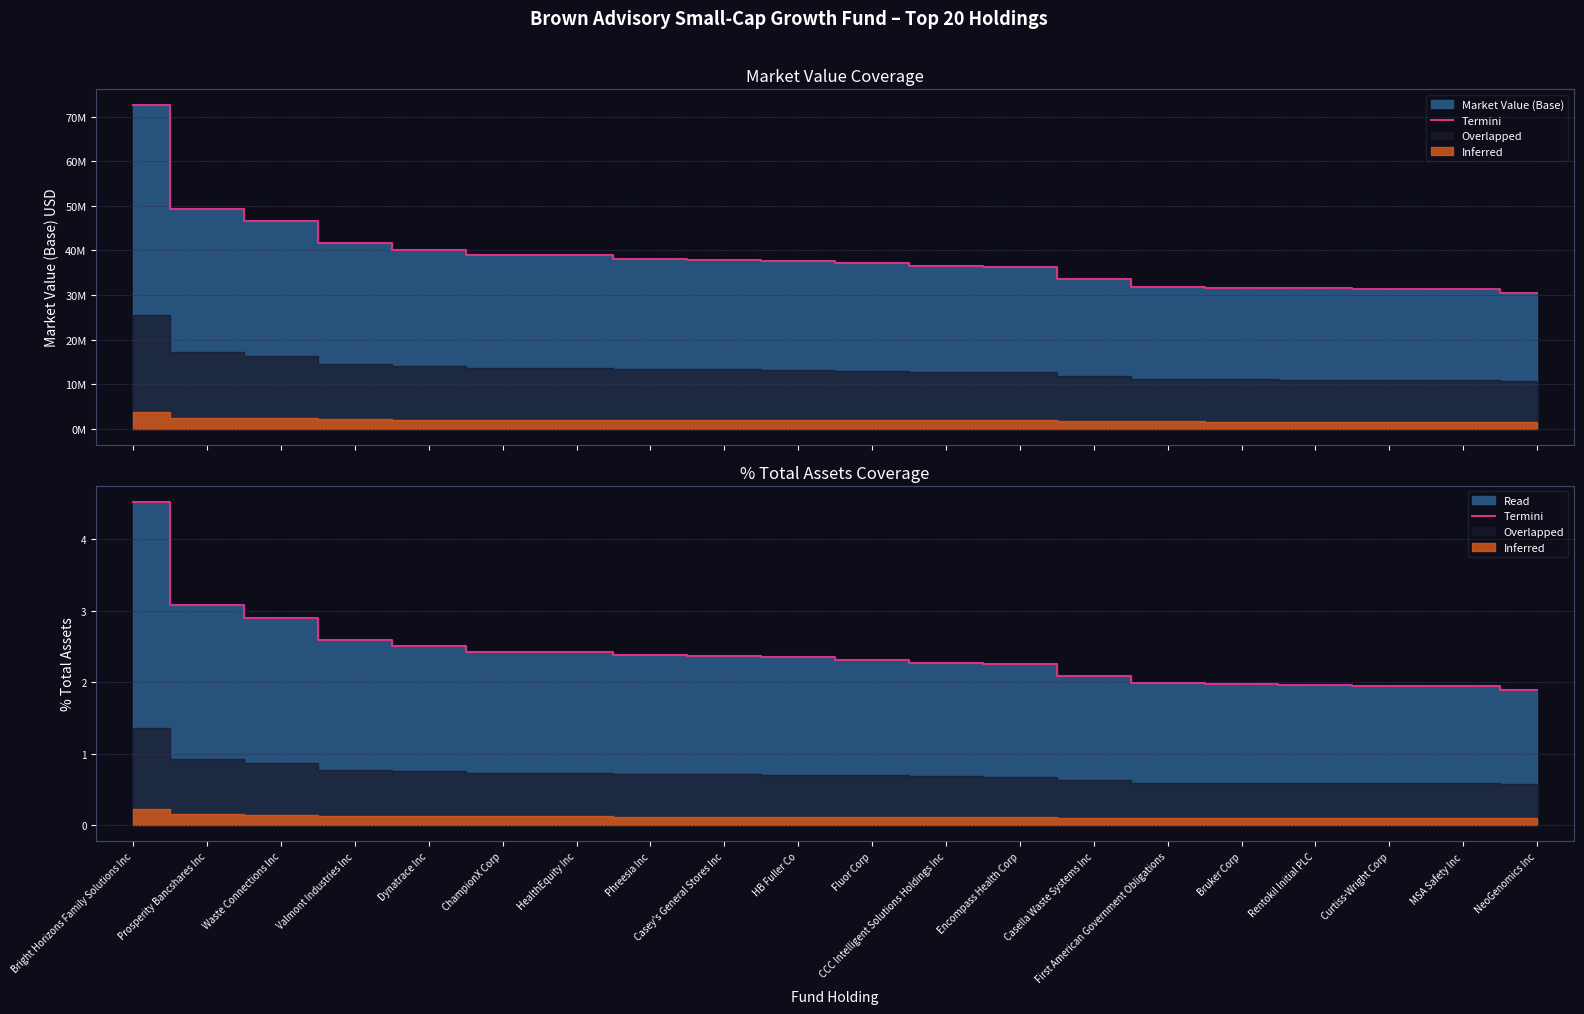

True or false: the data shows 1.5 at Dynatrace Inc.

False